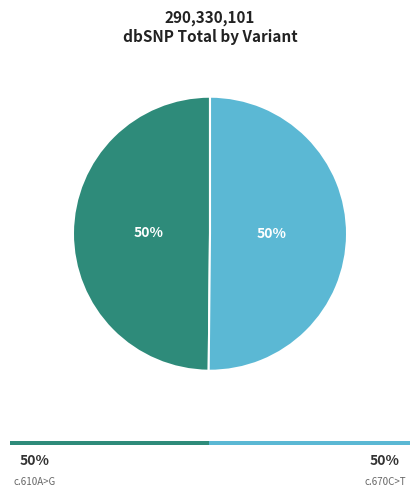

Which category has the smallest portion of the pie?

NM_199242.2:c.610A>G